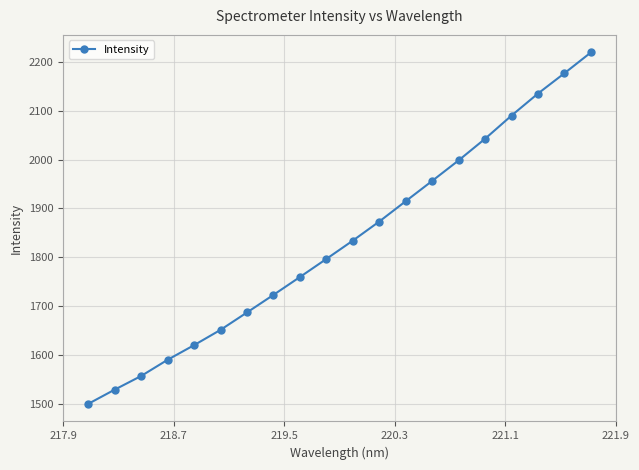

What is the value of the 13th point from the left?

1914.9